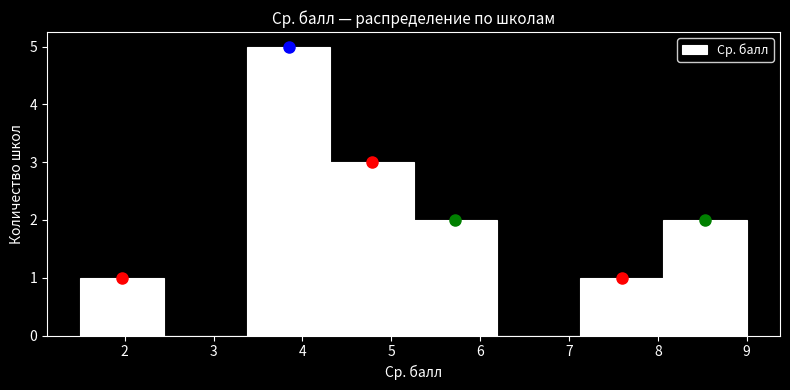

Which range on the x-axis has the tallest bar?

3.4 to 4.3